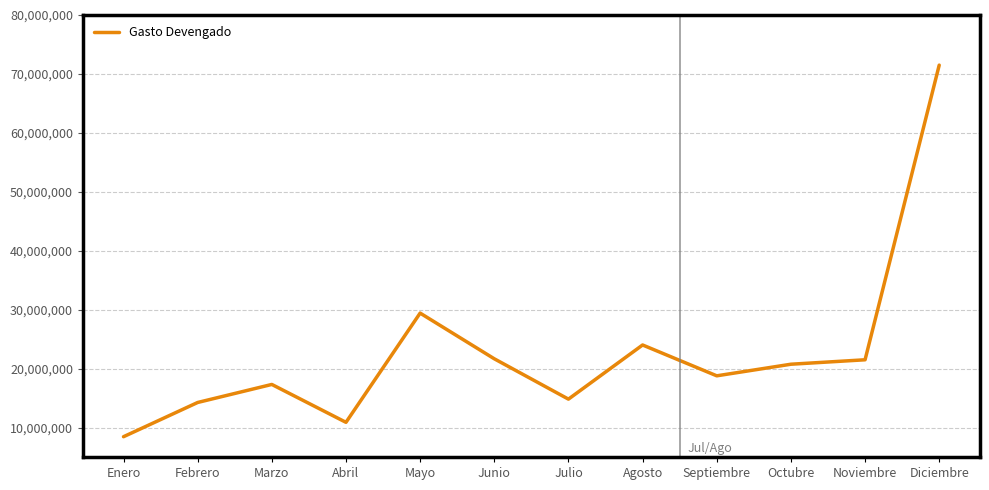

What is the sum of the values at Mayo and Abril?

40374774.6